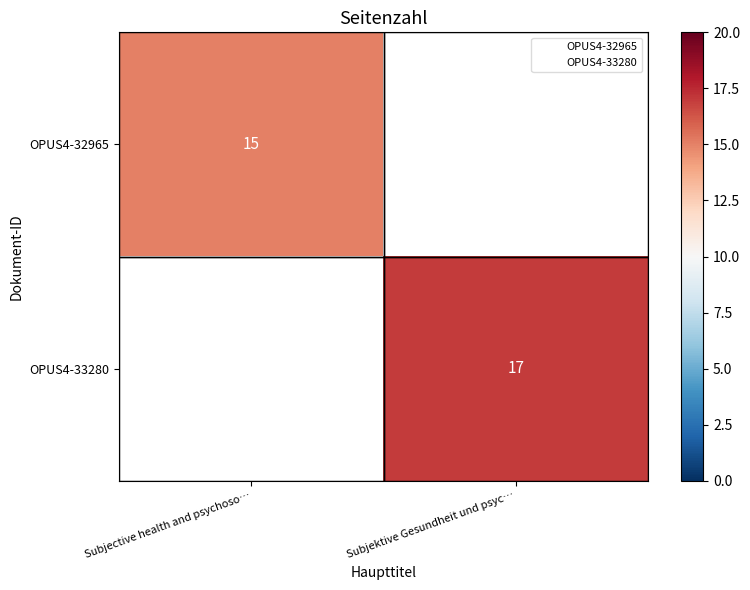

Is the value of OPUS4-32965 at Subjective health and psychoso… greater than the value of OPUS4-33280 at Subjektive Gesundheit und psyc…?

No